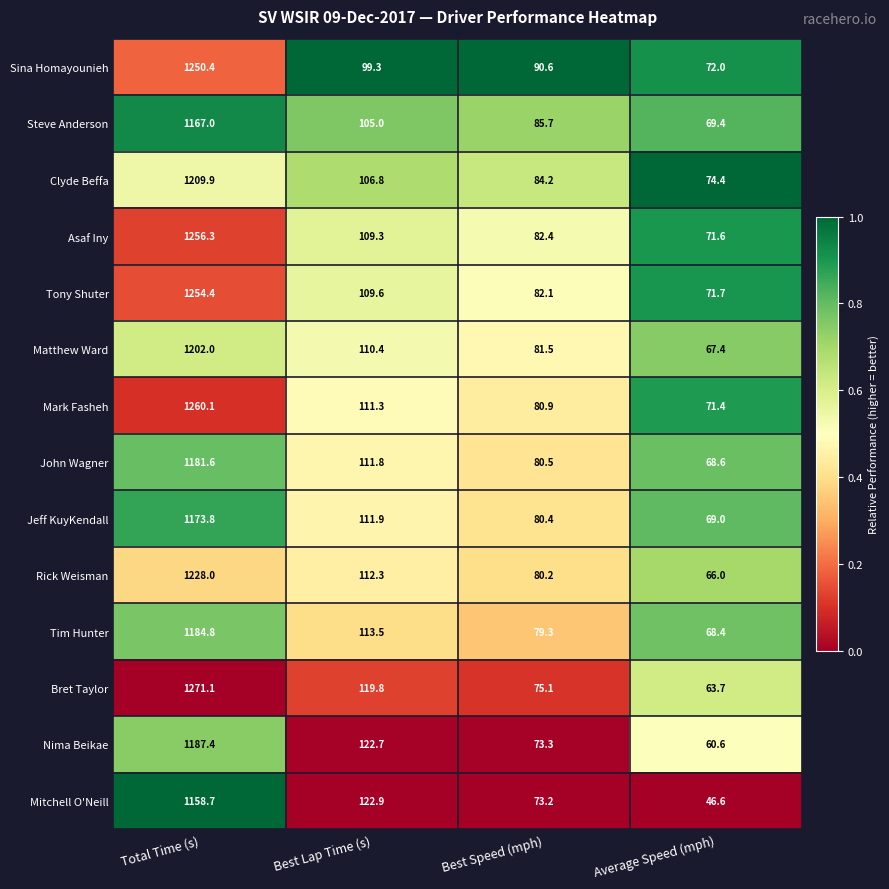

What is the difference between the maximum and minimum values in the Tony Shuter series?

1182.7